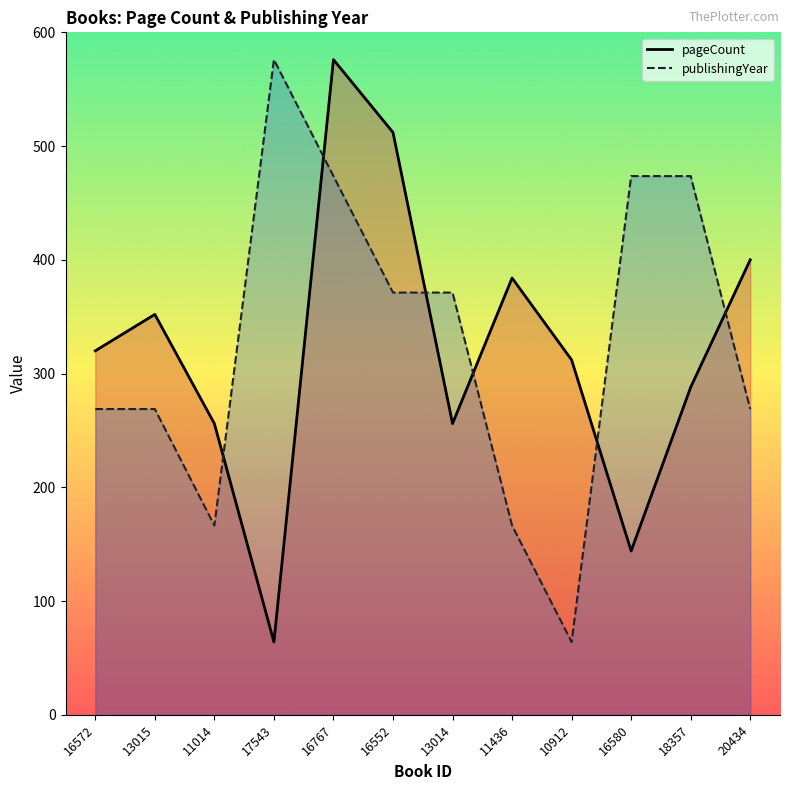

Which series has the widest spread of values?

pageCount